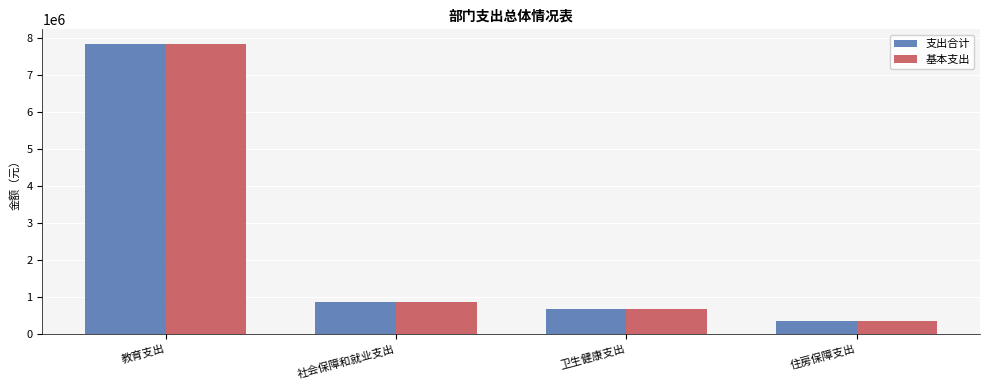

Which category has the highest value in the 基本支出 series?

教育支出